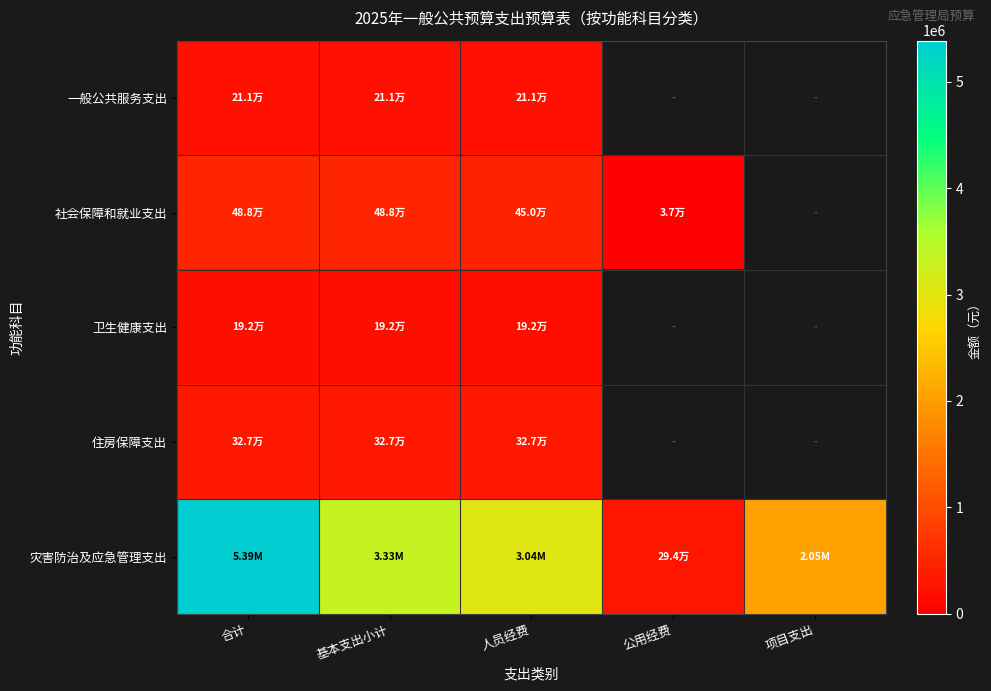

What is the maximum value for 社会保障和就业支出?

487844.0